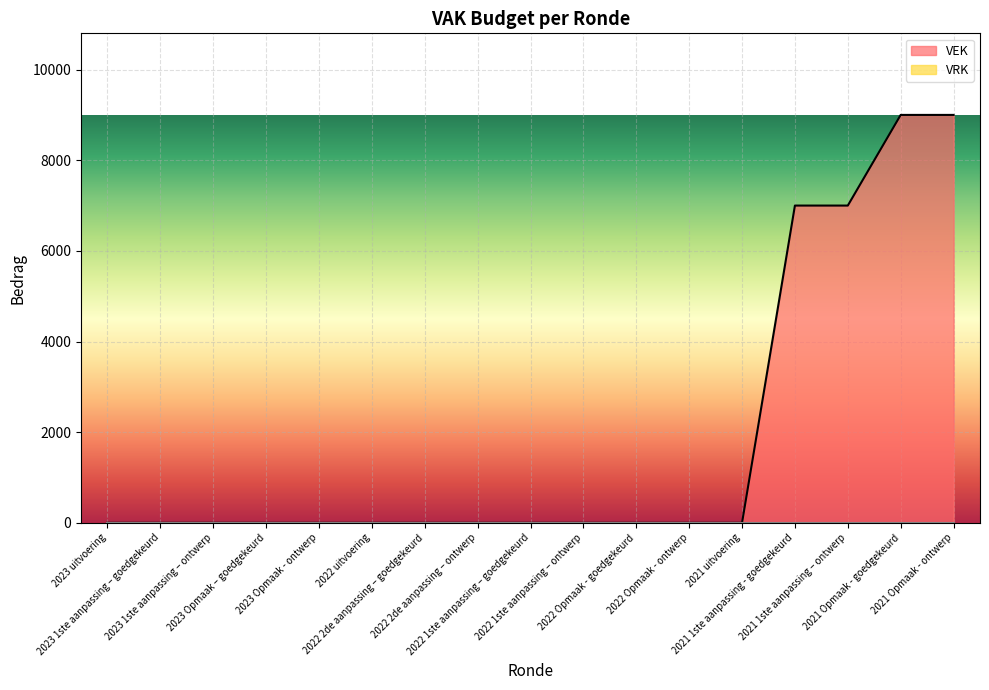

Reading right to left, list all the values displayed in this chart.

9000	9000	7000	7000	0	0	0	0	0	0	0	0	0	0	0	0	0